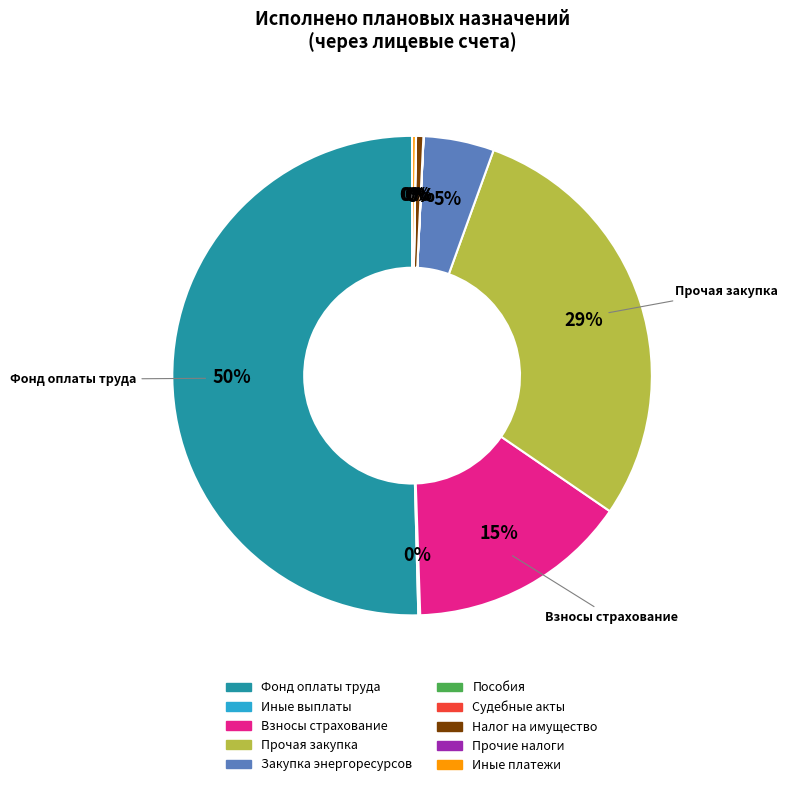

Which slice represents more than half of the pie?

Фонд оплаты труда